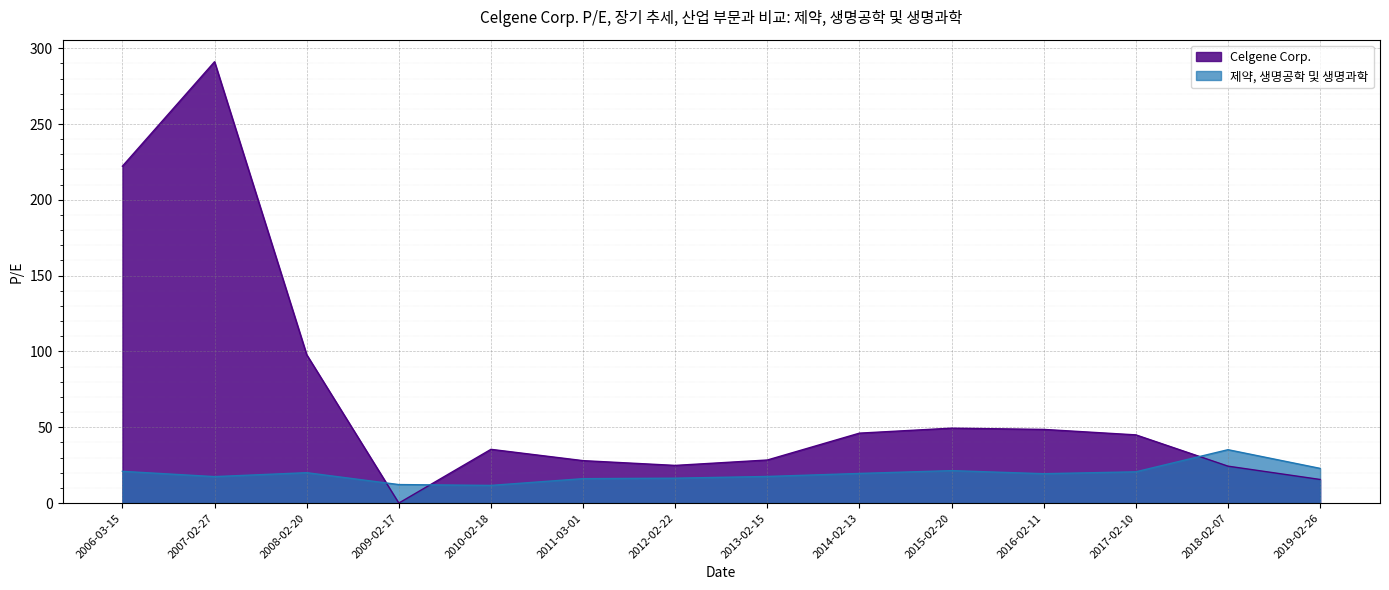

At which label does Celgene Corp. first exceed 44?

2006-03-15